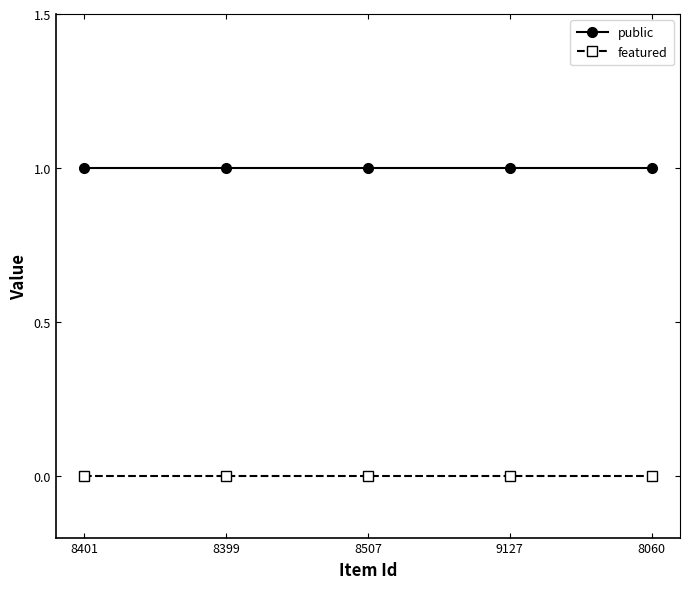

Rank the series by their maximum value, from highest to lowest.

public, featured